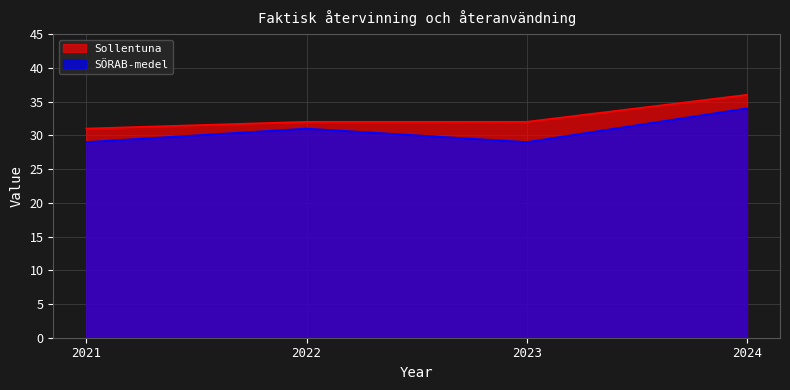

The Sollentuna series shows 55 at 2021. True or false?

False